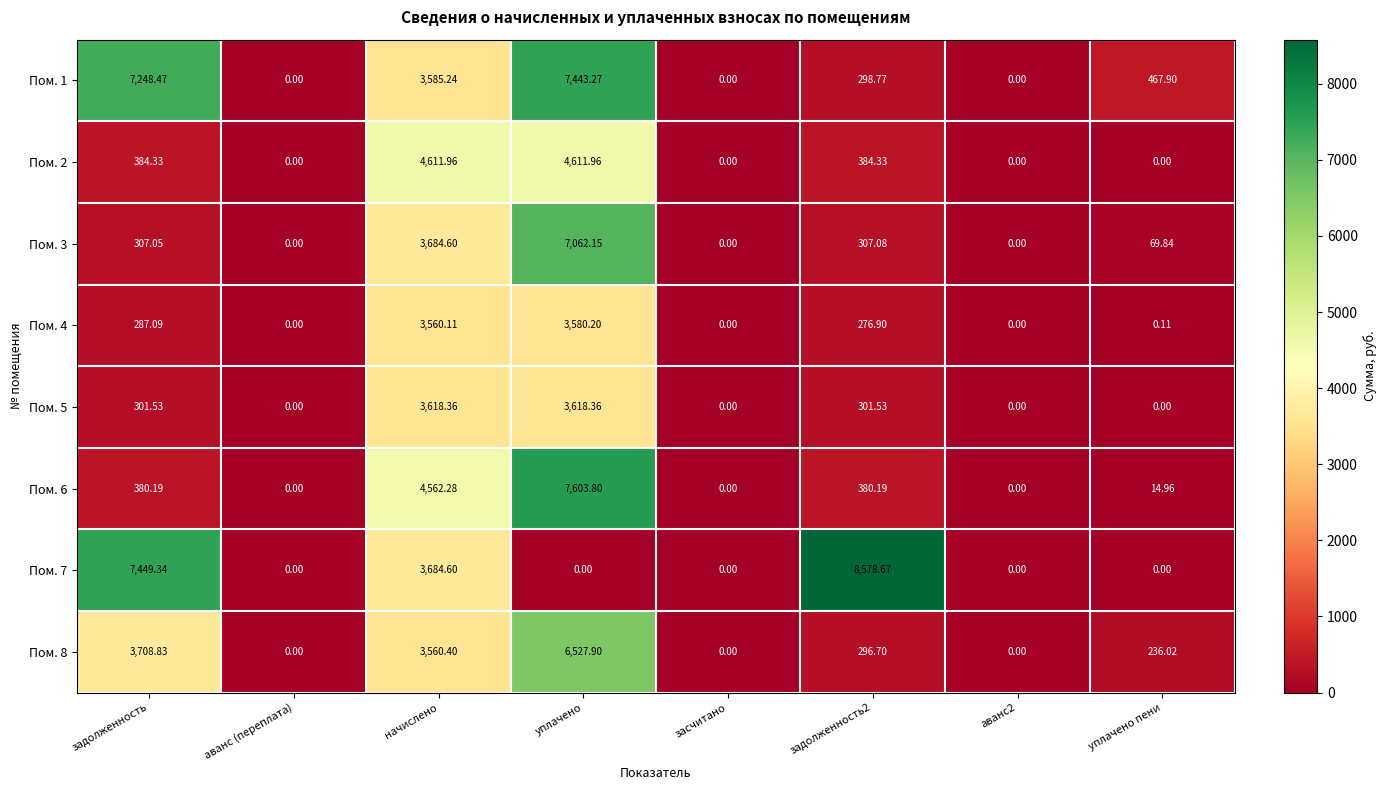

Where is Пом. 7 nearest to the value 4289?

начислено